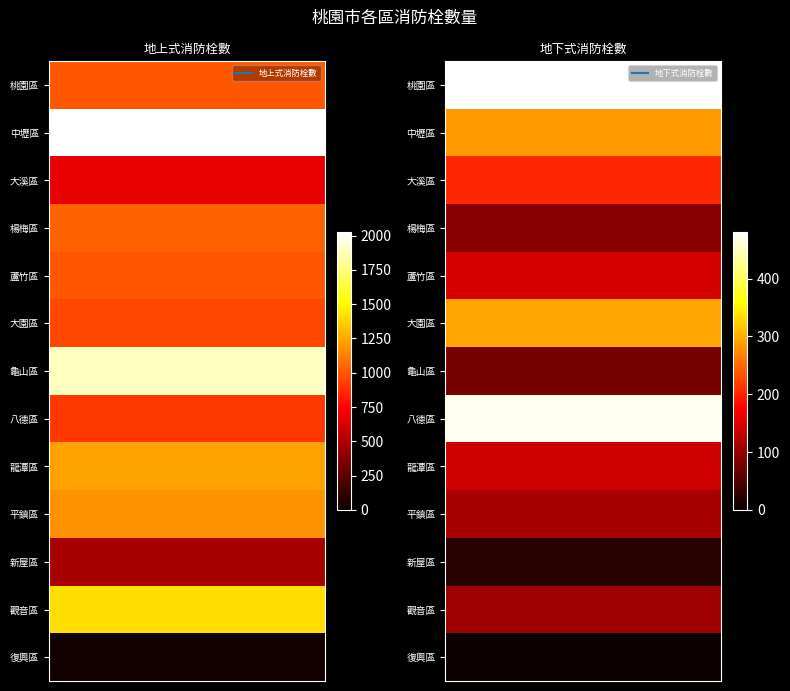

Which series has the largest range (max minus min)?

地上式消防栓數